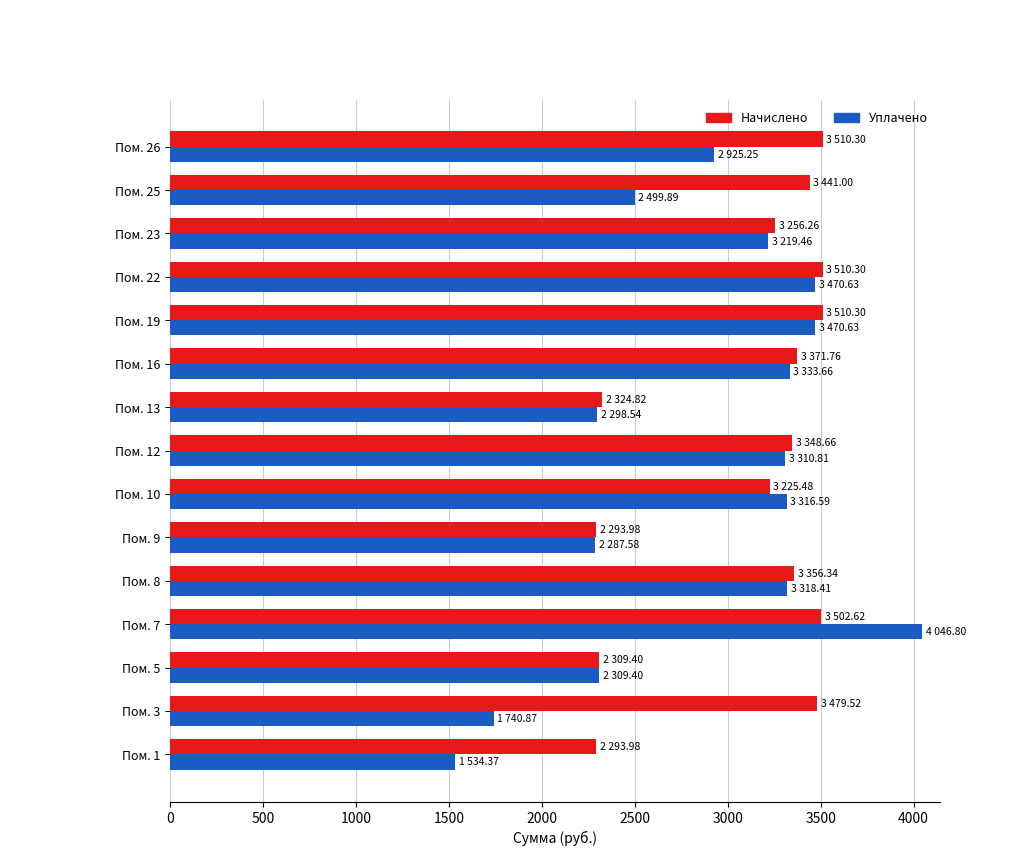

What is the greatest value displayed?

4046.8